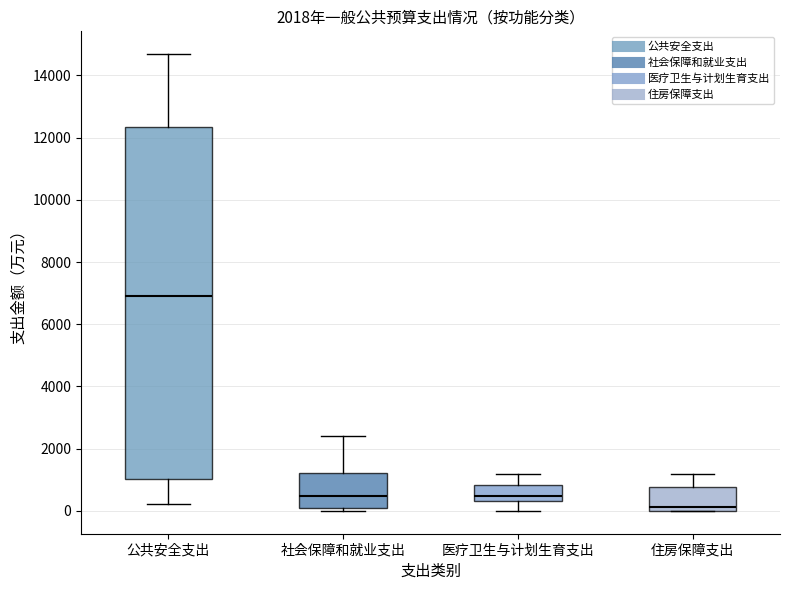

Which box has the lowest median line?

住房保障支出